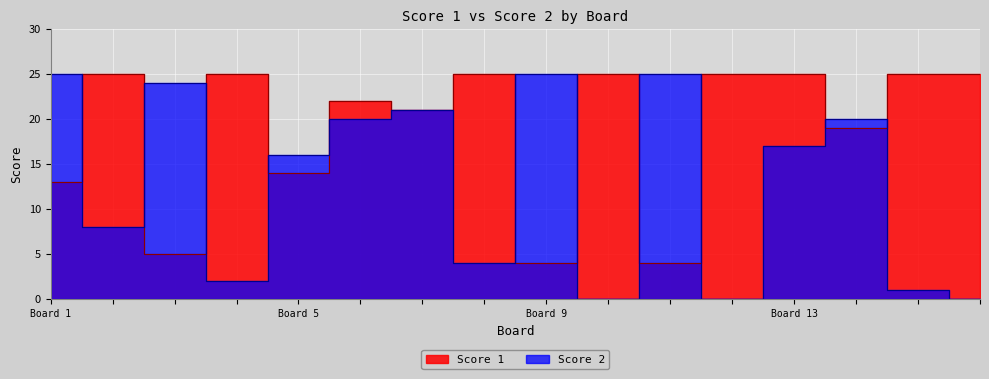

Which category has the highest value in the Score 2 series?

Board 1